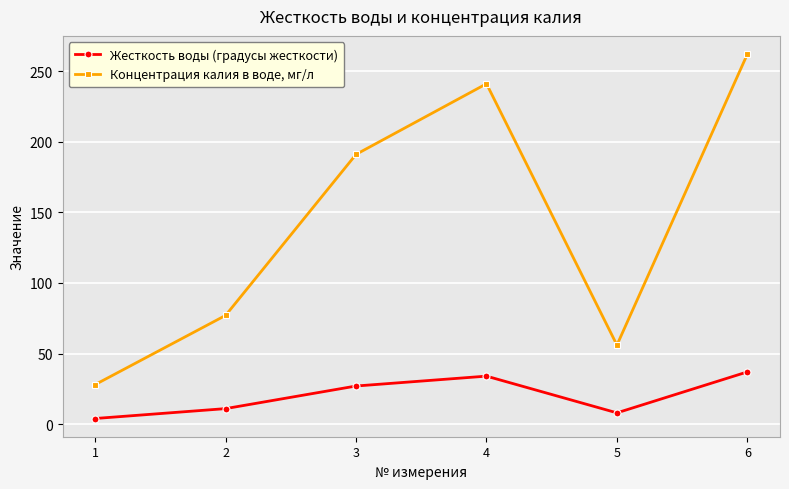

True or false: Концентрация калия в воде, мг/л and Жесткость воды (градусы жесткости) cross at least once.

False